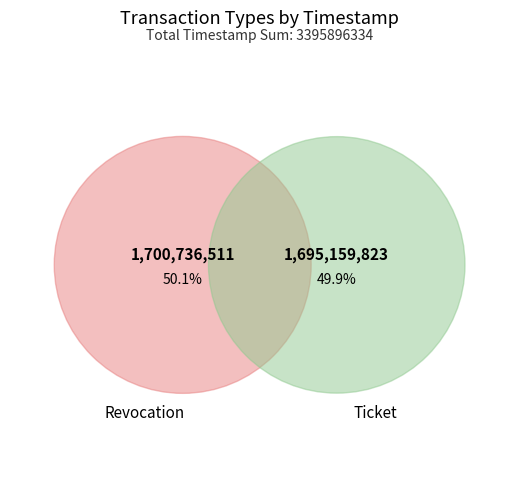

Which has a higher value, Ticket or Revocation?

Revocation